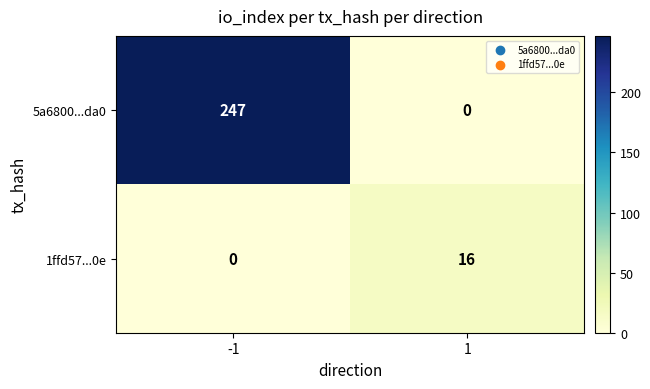

What value does the 1ffd57...0e series have at 1, to the nearest 10?

20